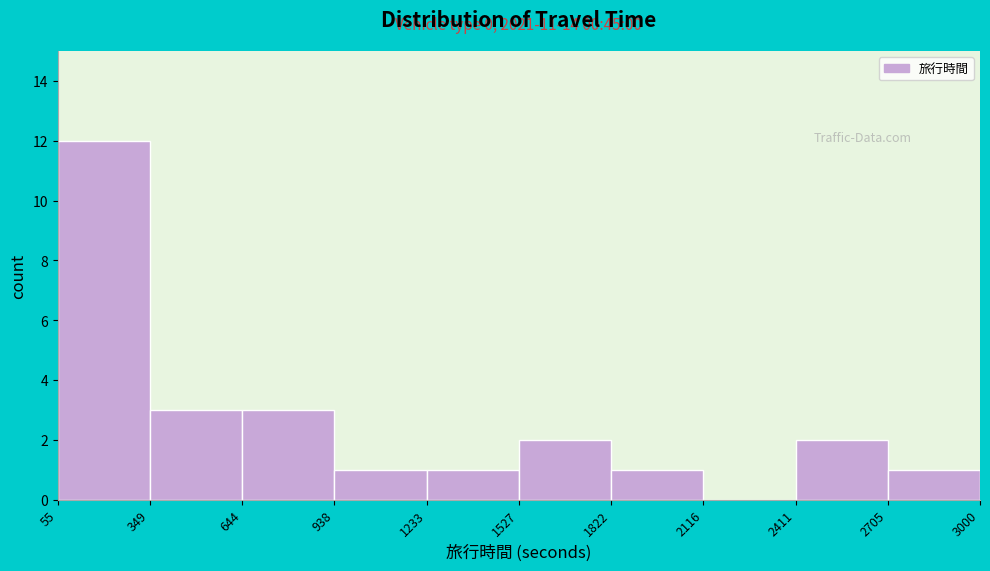

Over which range of the x-axis is the bar tallest?

55 to 349